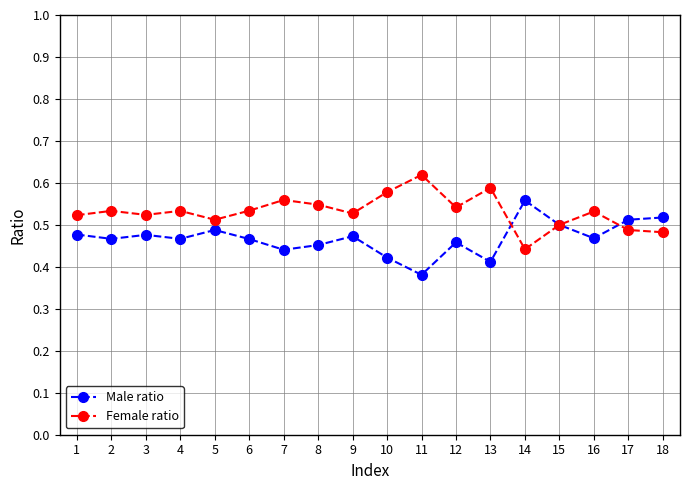

True or false: Male ratio has more than 2 interior local peaks.

True